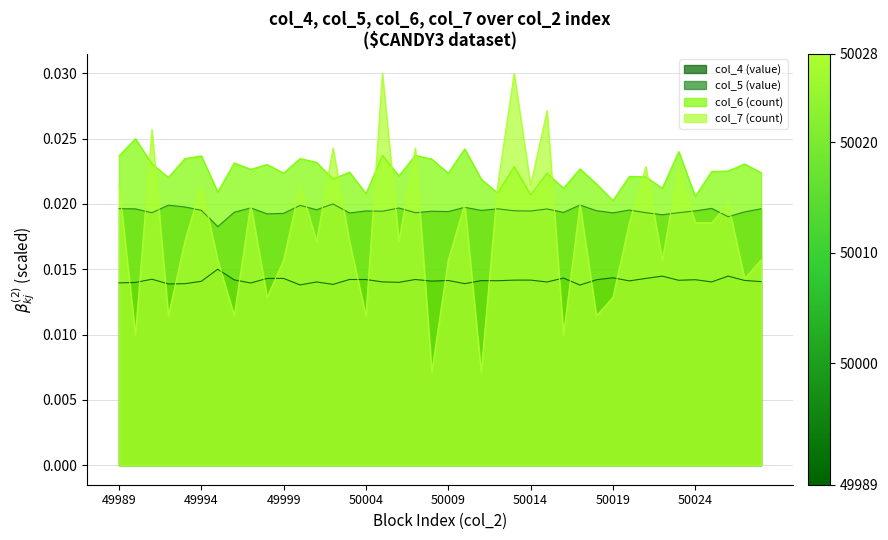

How many lines are shown in the chart?

4